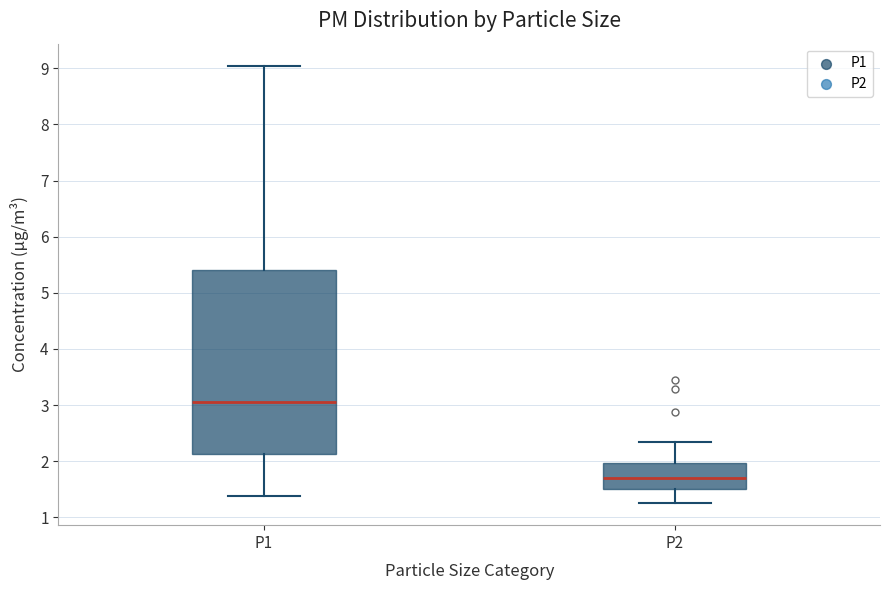

Which box is the tallest, from its lower edge to its upper edge?

P1